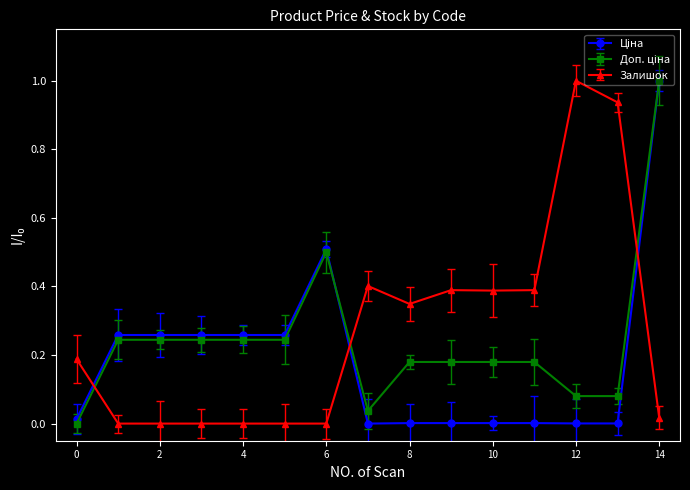

Does the chart have visible grid lines?

No